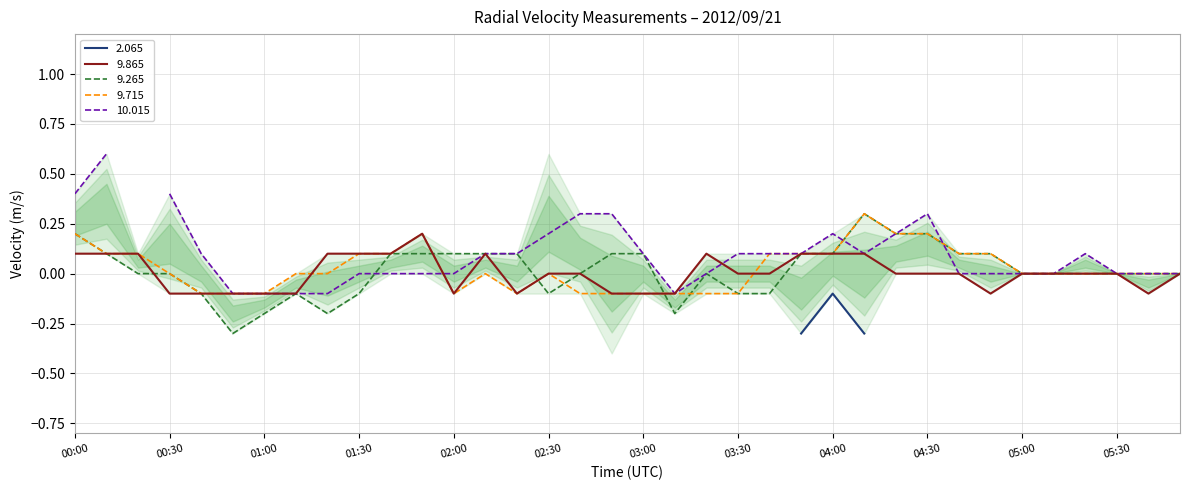

True or false: 9.715 and 9.865 intersect in this chart.

True